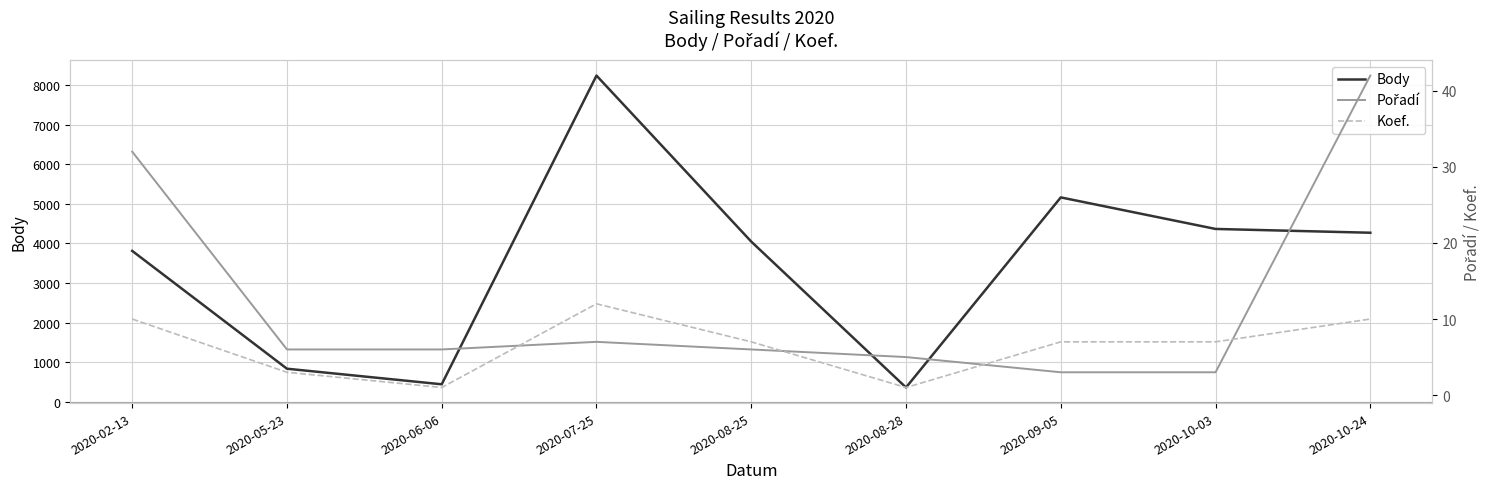

Which series has the largest total across all categories?

Body